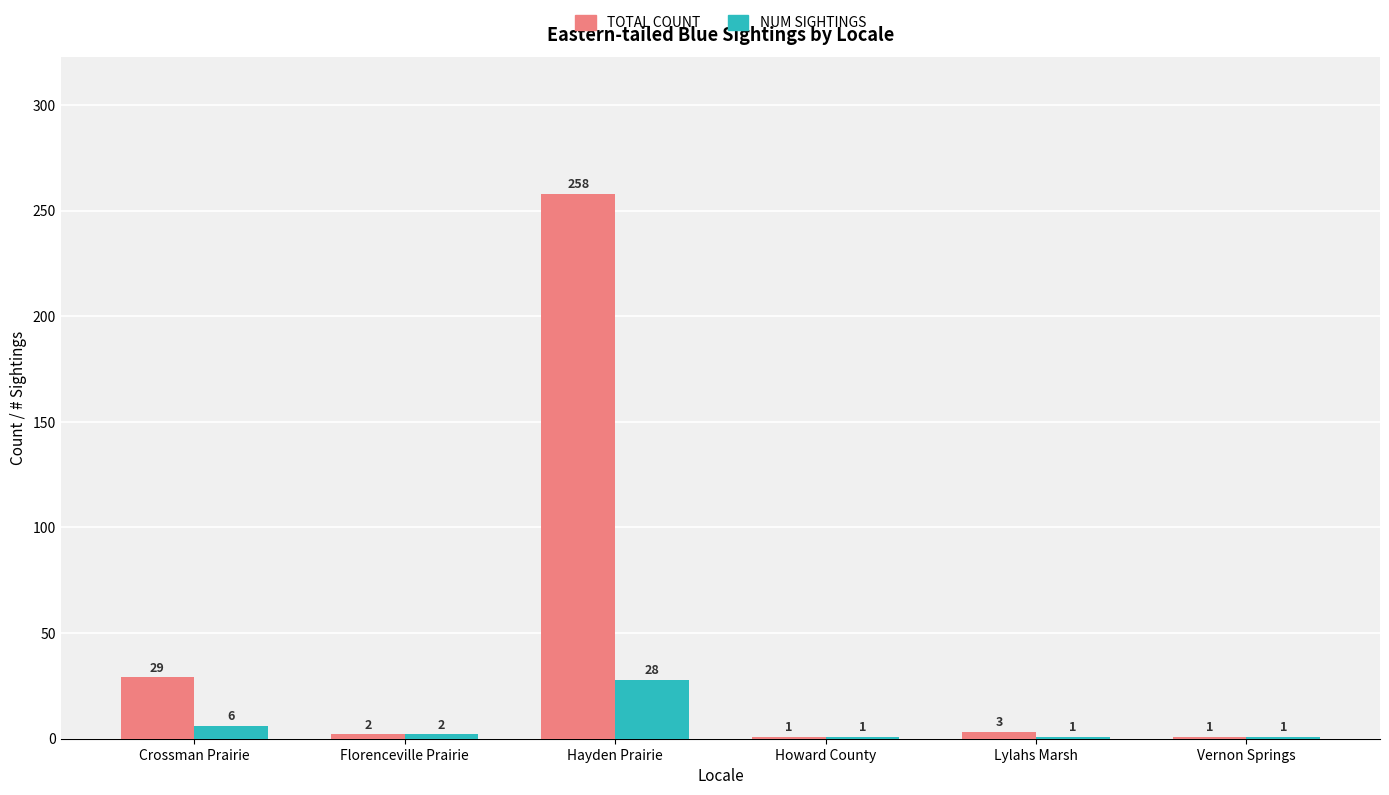

What is the spread (max minus min) of values at Hayden Prairie?

230